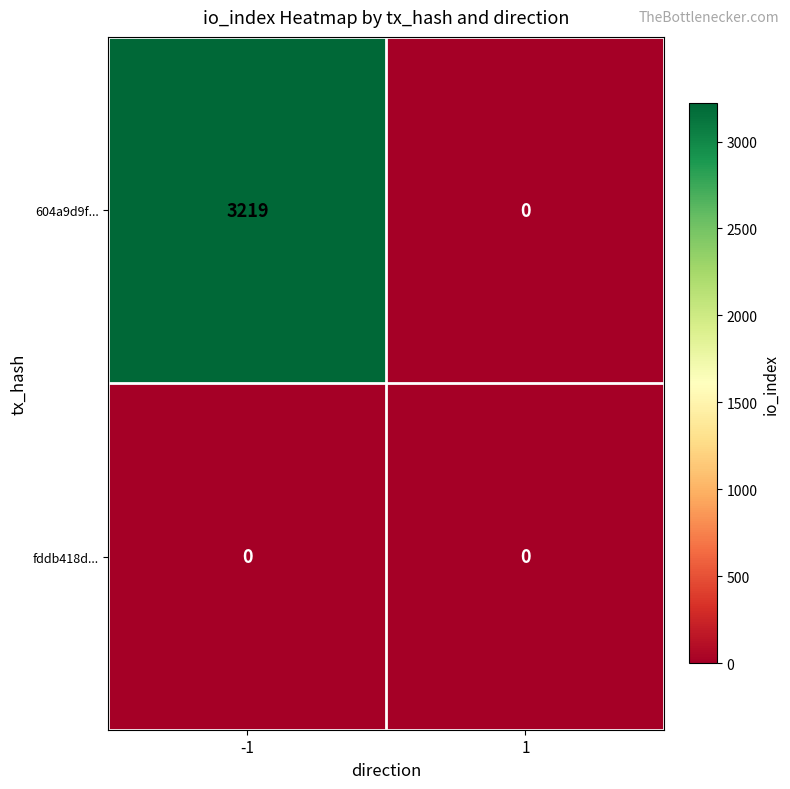

Which series has the largest total across all categories?

604a9d9f...